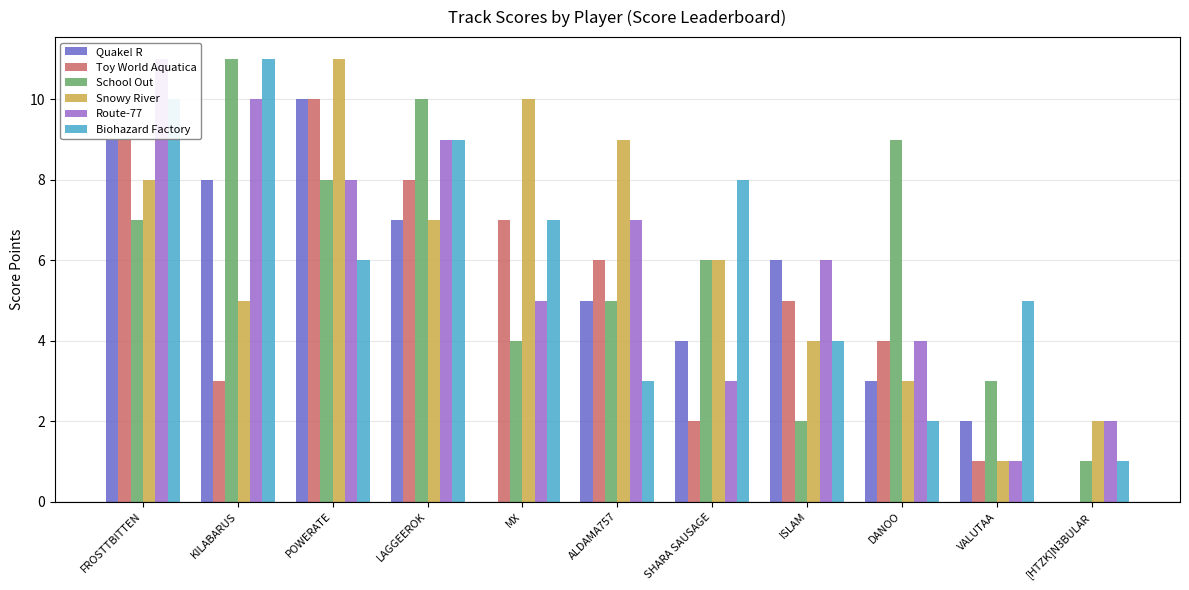

Reading left to right, extract all data points from this chart.

Quake! R: FROSTTBITTEN=9	KILABARUS=8	POWERATE=10	LAGGEEROK=7	MX=0	ALDAMA757=5	SHARA SAUSAGE=4	ISLAM=6	DANOO=3	VALUTAA=2	[HTZK]N3BULAR=0
Toy World Aquatica: FROSTTBITTEN=9	KILABARUS=3	POWERATE=10	LAGGEEROK=8	MX=7	ALDAMA757=6	SHARA SAUSAGE=2	ISLAM=5	DANOO=4	VALUTAA=1	[HTZK]N3BULAR=0
School Out: FROSTTBITTEN=7	KILABARUS=11	POWERATE=8	LAGGEEROK=10	MX=4	ALDAMA757=5	SHARA SAUSAGE=6	ISLAM=2	DANOO=9	VALUTAA=3	[HTZK]N3BULAR=1
Snowy River: FROSTTBITTEN=8	KILABARUS=5	POWERATE=11	LAGGEEROK=7	MX=10	ALDAMA757=9	SHARA SAUSAGE=6	ISLAM=4	DANOO=3	VALUTAA=1	[HTZK]N3BULAR=2
Route-77: FROSTTBITTEN=11	KILABARUS=10	POWERATE=8	LAGGEEROK=9	MX=5	ALDAMA757=7	SHARA SAUSAGE=3	ISLAM=6	DANOO=4	VALUTAA=1	[HTZK]N3BULAR=2
Biohazard Factory: FROSTTBITTEN=10	KILABARUS=11	POWERATE=6	LAGGEEROK=9	MX=7	ALDAMA757=3	SHARA SAUSAGE=8	ISLAM=4	DANOO=2	VALUTAA=5	[HTZK]N3BULAR=1